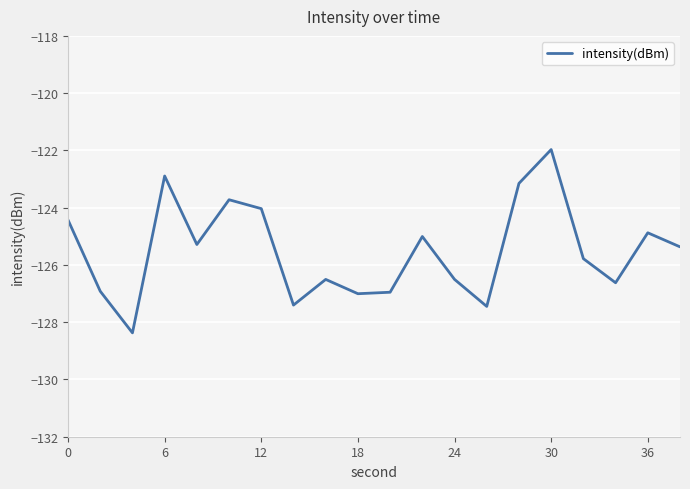

What is the greatest value displayed?

-122.0